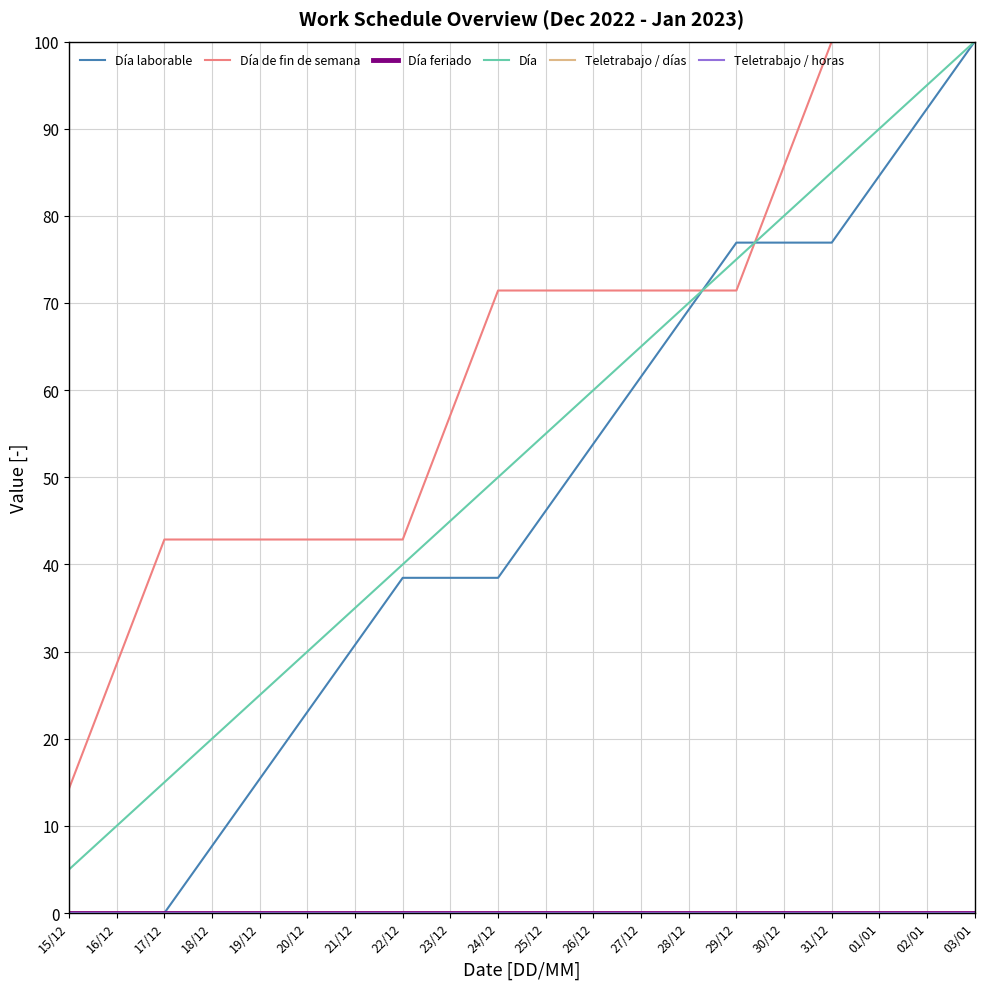

Reading left to right, transcribe all the data shown in this chart.

Día laborable: 15/12=0.0	16/12=0.0	17/12=0.0	18/12=7.7	19/12=15.4	20/12=23.1	21/12=30.8	22/12=38.5	23/12=38.5	24/12=38.5	25/12=46.2	26/12=53.8	27/12=61.5	28/12=69.2	29/12=76.9	30/12=76.9	31/12=76.9	01/01=84.6	02/01=92.3	03/01=100.0
Día de fin de semana: 15/12=14.3	16/12=28.6	17/12=42.9	18/12=42.9	19/12=42.9	20/12=42.9	21/12=42.9	22/12=42.9	23/12=57.1	24/12=71.4	25/12=71.4	26/12=71.4	27/12=71.4	28/12=71.4	29/12=71.4	30/12=85.7	31/12=100.0	01/01=100.0	02/01=100.0	03/01=100.0
Día feriado: 15/12=0.0	16/12=0.0	17/12=0.0	18/12=0.0	19/12=0.0	20/12=0.0	21/12=0.0	22/12=0.0	23/12=0.0	24/12=0.0	25/12=0.0	26/12=0.0	27/12=0.0	28/12=0.0	29/12=0.0	30/12=0.0	31/12=0.0	01/01=0.0	02/01=0.0	03/01=0.0
Día: 15/12=5.0	16/12=10.0	17/12=15.0	18/12=20.0	19/12=25.0	20/12=30.0	21/12=35.0	22/12=40.0	23/12=45.0	24/12=50.0	25/12=55.0	26/12=60.0	27/12=65.0	28/12=70.0	29/12=75.0	30/12=80.0	31/12=85.0	01/01=90.0	02/01=95.0	03/01=100.0
Teletrabajo / días: 15/12=0.0	16/12=0.0	17/12=0.0	18/12=0.0	19/12=0.0	20/12=0.0	21/12=0.0	22/12=0.0	23/12=0.0	24/12=0.0	25/12=0.0	26/12=0.0	27/12=0.0	28/12=0.0	29/12=0.0	30/12=0.0	31/12=0.0	01/01=0.0	02/01=0.0	03/01=0.0
Teletrabajo / horas: 15/12=0.0	16/12=0.0	17/12=0.0	18/12=0.0	19/12=0.0	20/12=0.0	21/12=0.0	22/12=0.0	23/12=0.0	24/12=0.0	25/12=0.0	26/12=0.0	27/12=0.0	28/12=0.0	29/12=0.0	30/12=0.0	31/12=0.0	01/01=0.0	02/01=0.0	03/01=0.0